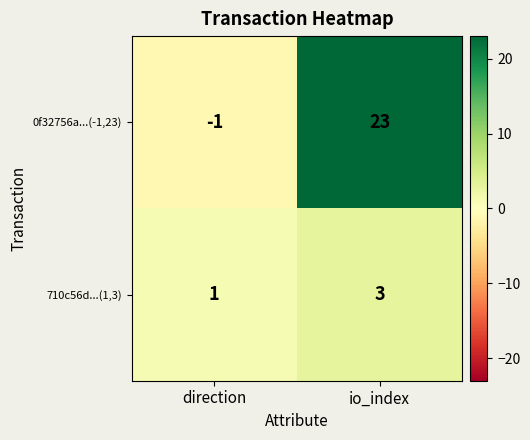

Rank the series at direction from lowest to highest value.

0f32756a...(-1,23), 710c56d...(1,3)